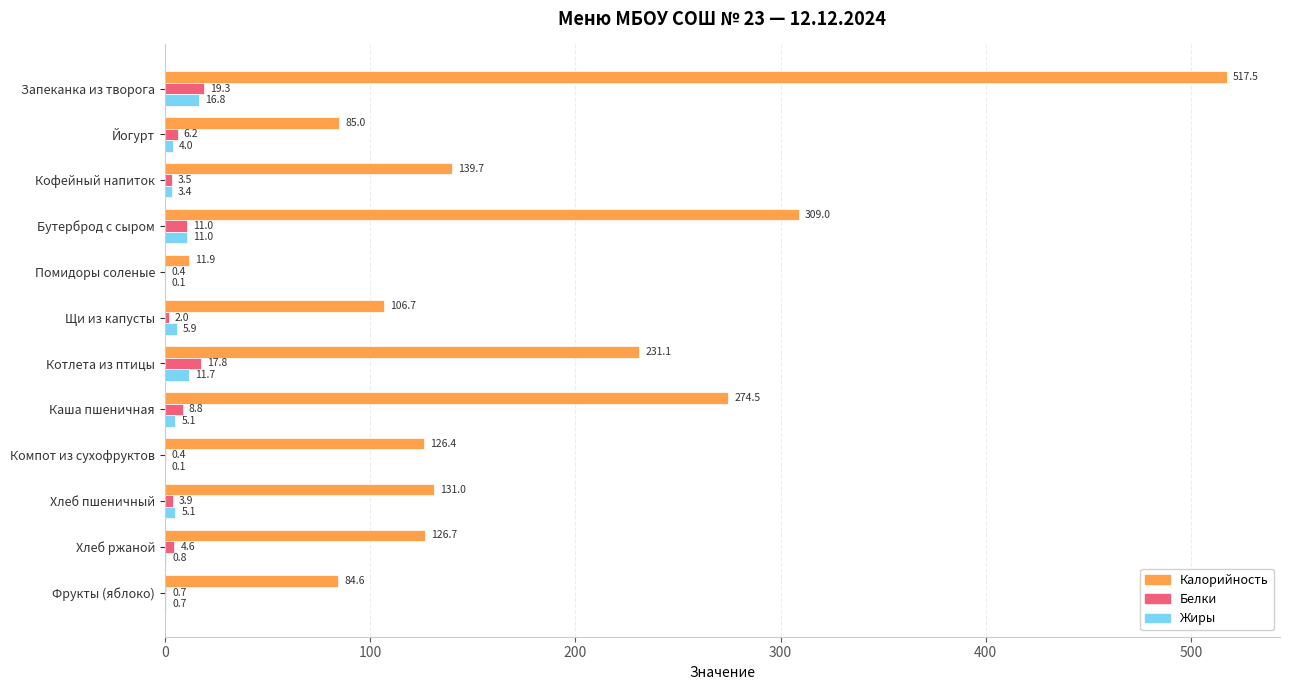

At which label does Жиры reach its peak?

Запеканка из творога